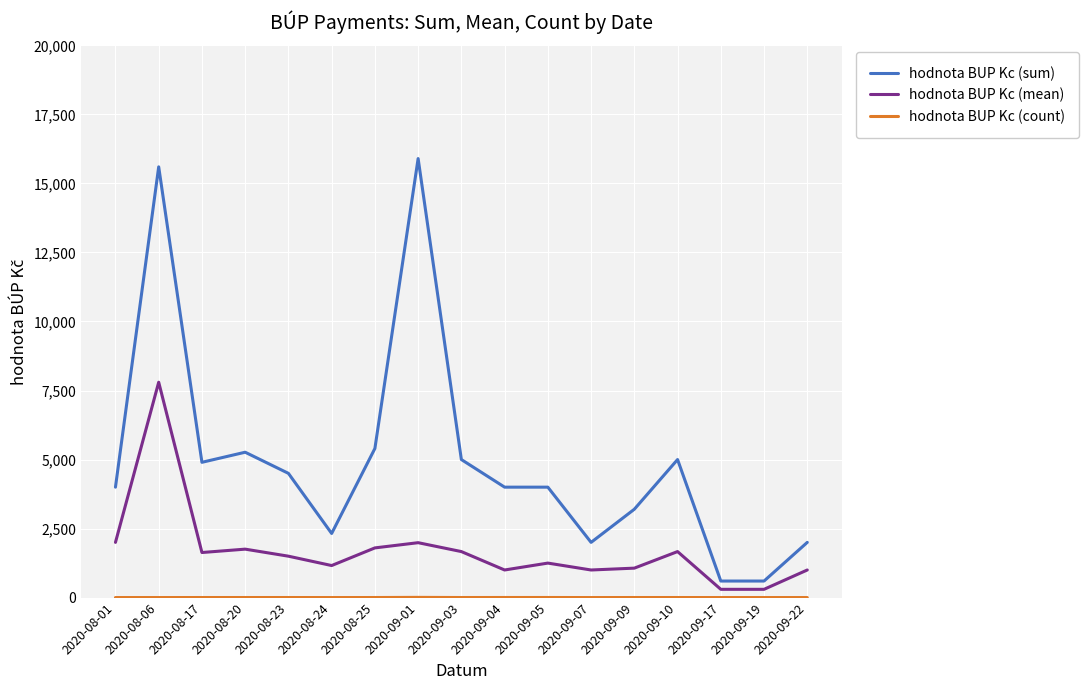

Which series has the widest spread of values?

hodnota BUP Kc (sum)